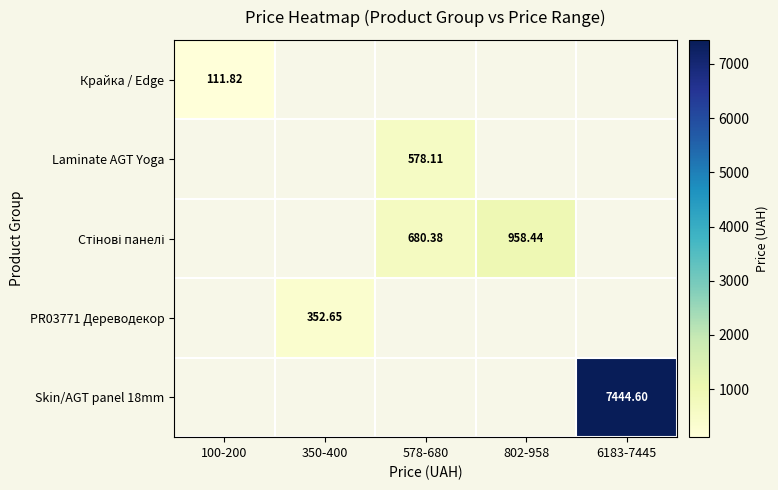

How many distinct data groups are displayed?

5